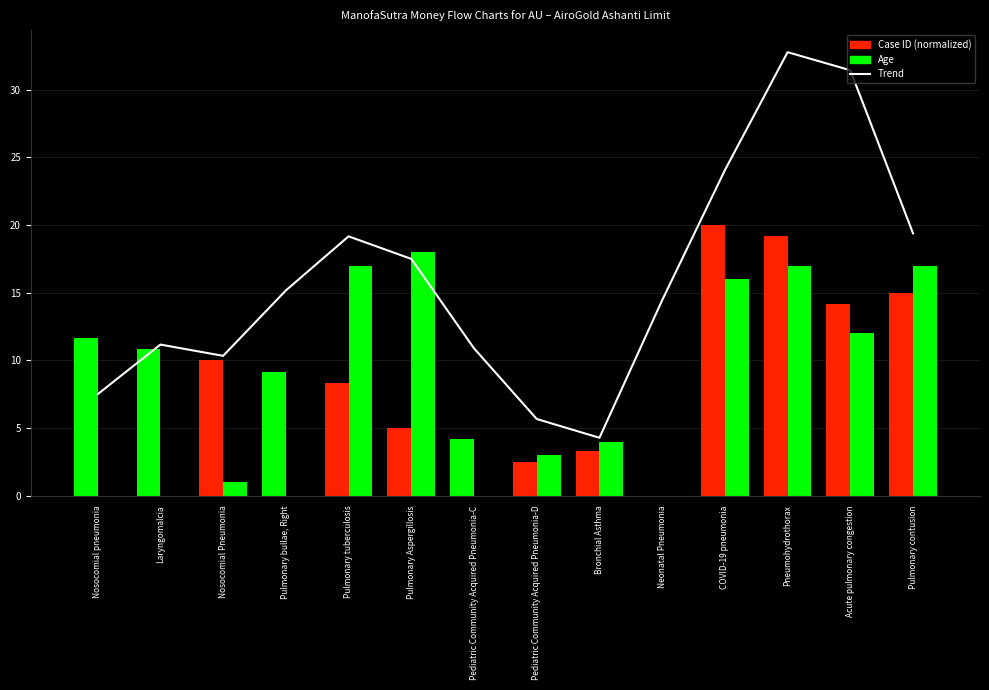

Where is Age nearest to the value 9?

Acute pulmonary congestion